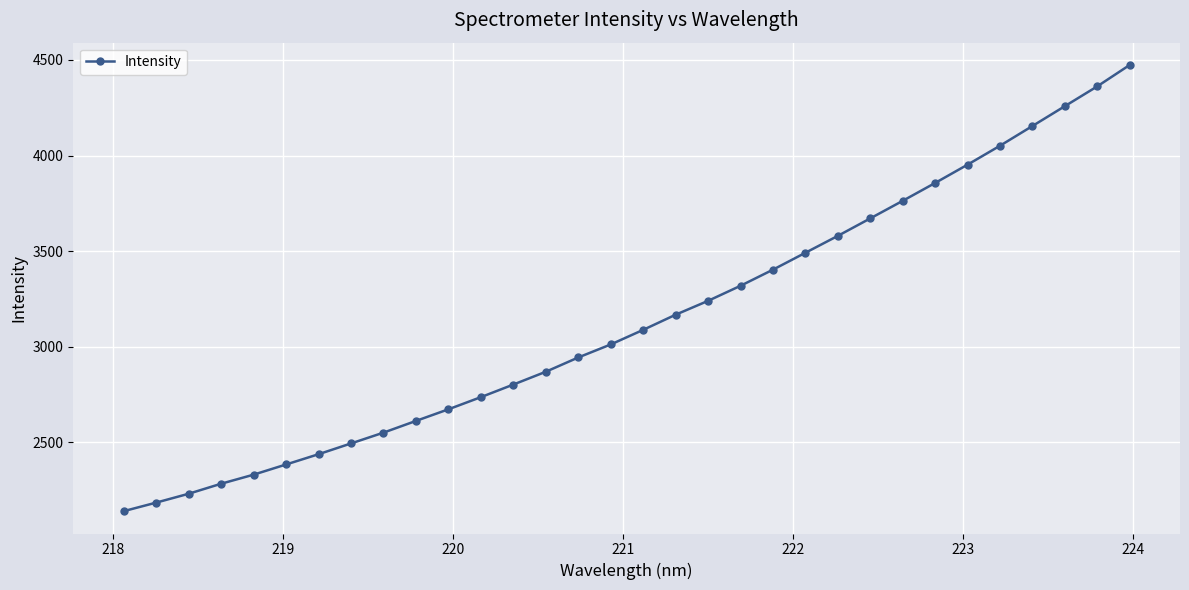

What is the minimum value shown in the chart?

2140.1